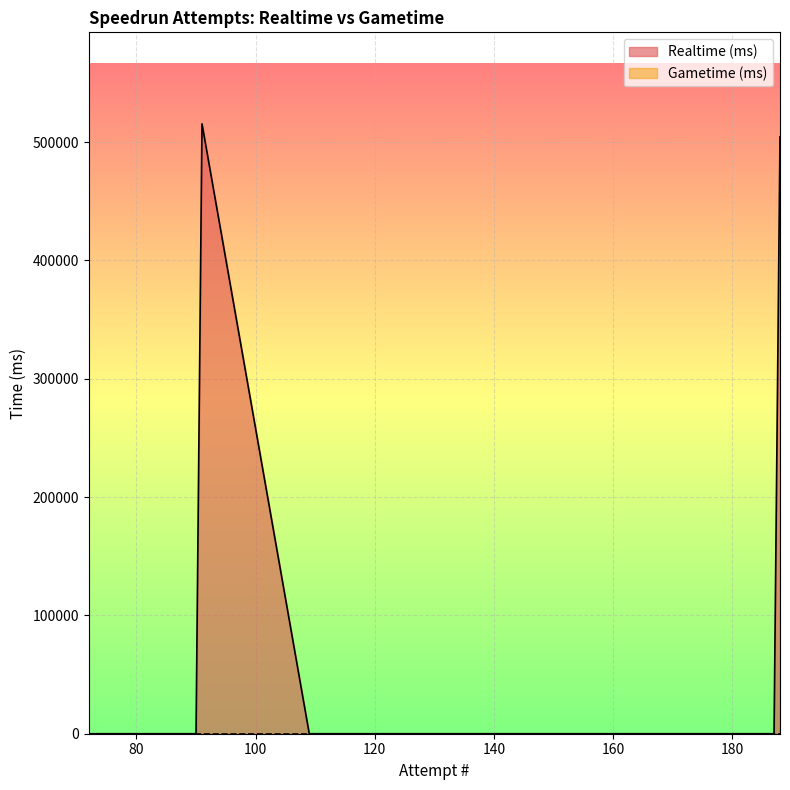

Which series has the widest spread of values?

Realtime (ms)